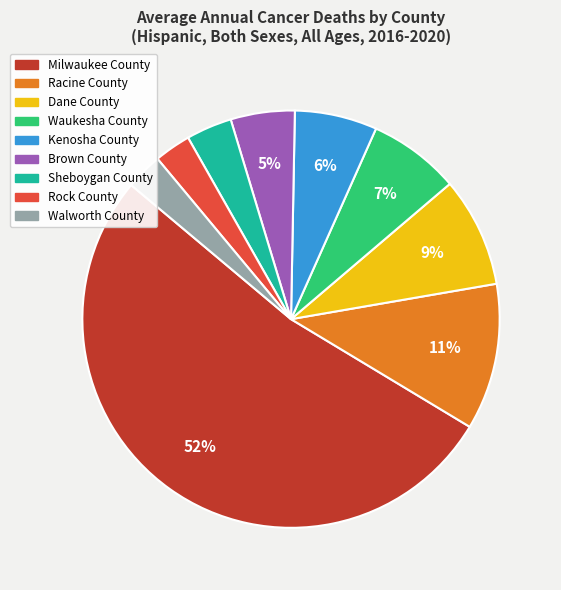

Which slice is the largest?

Milwaukee County